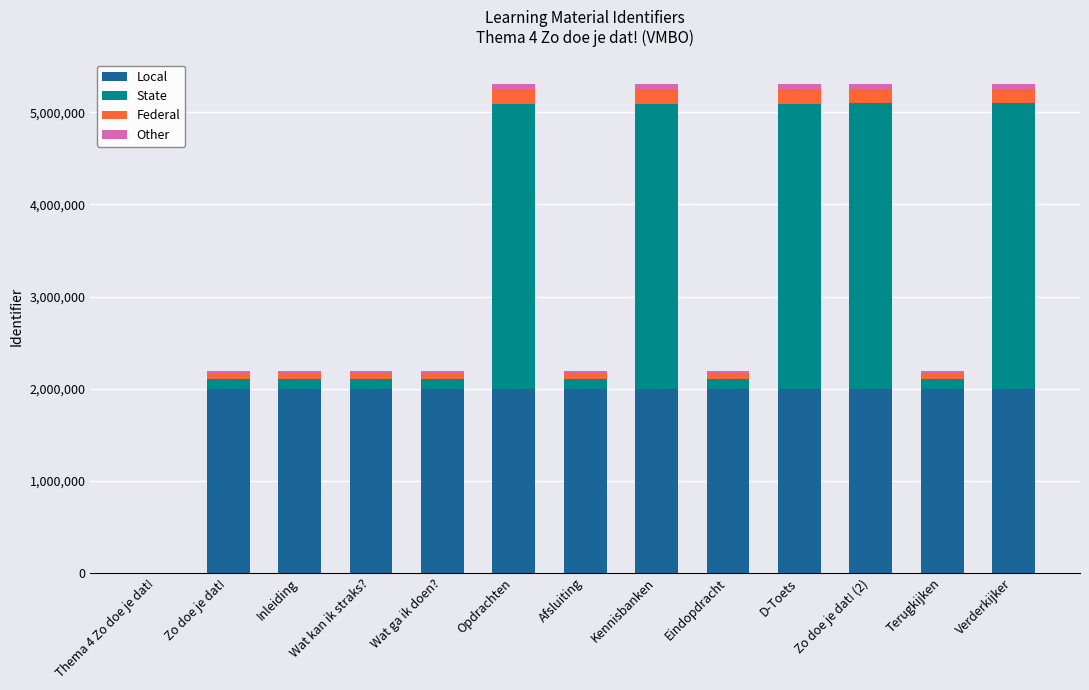

What is the maximum value for Local?

2000000